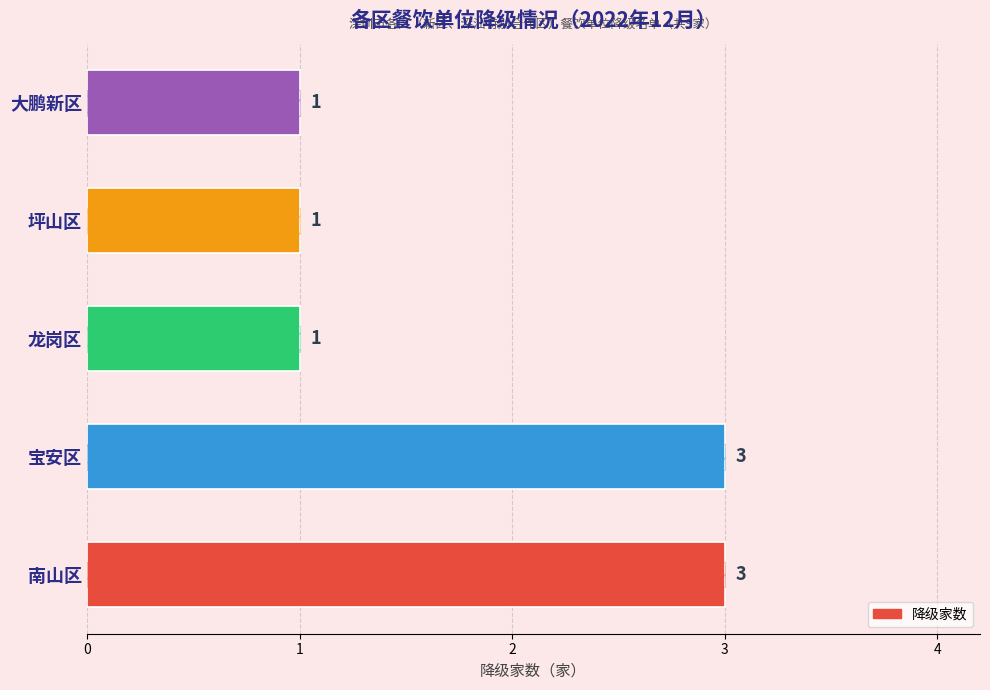

Reading left to right, what are all the values shown in this chart?

0=3	1=3	2=1	3=1	4=1